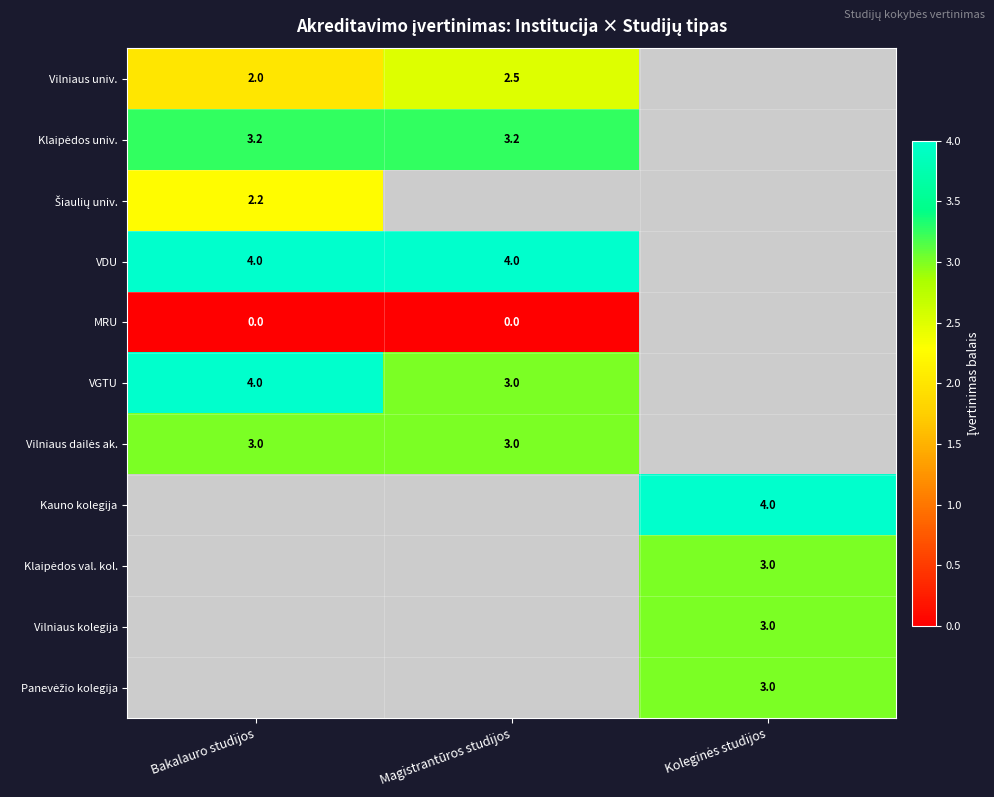

True or false: Vilniaus univ. has a value of 2.0 at Bakalauro studijos.

True